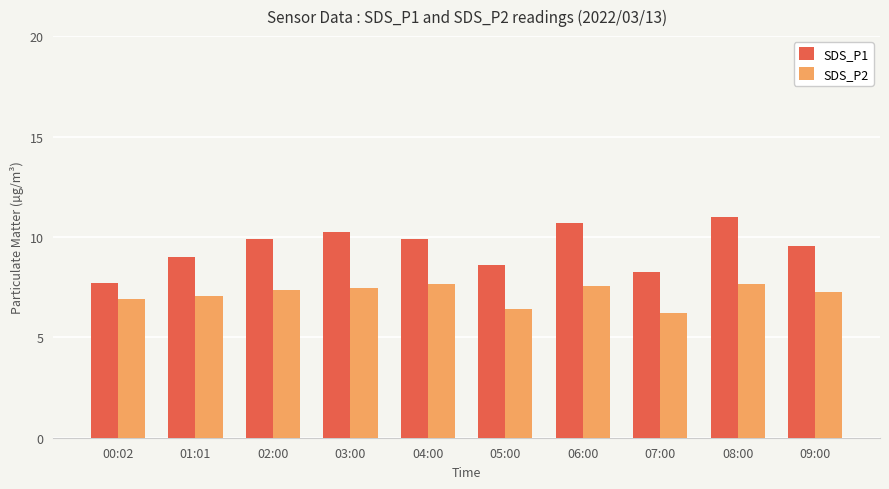

Count the number of categories in the chart.

10